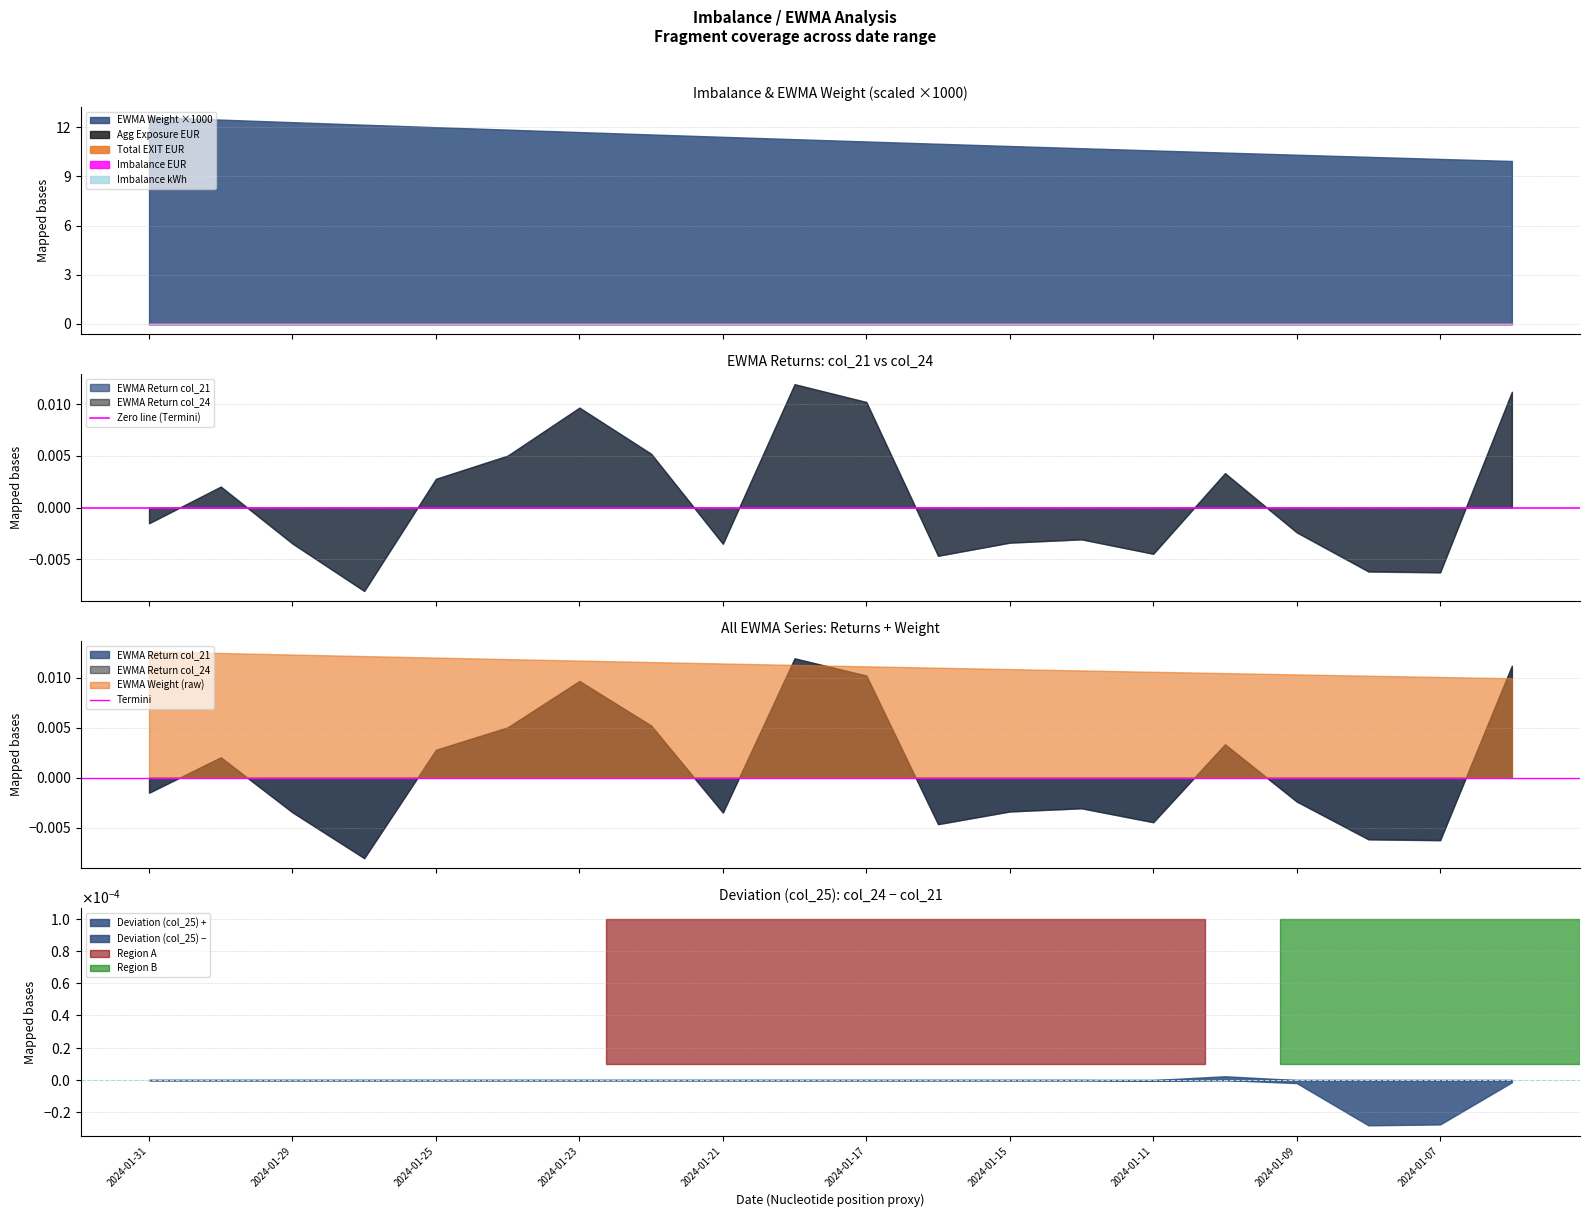

Is the value of Agg Exposure EUR at 2024-01-22 greater than the value of EWMA Weight at 2024-01-23?

No